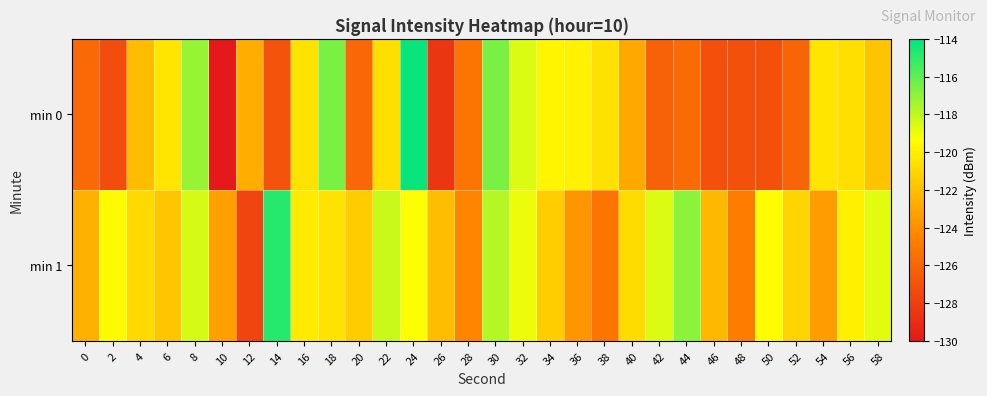

What is the maximum value shown in the chart?

-114.2